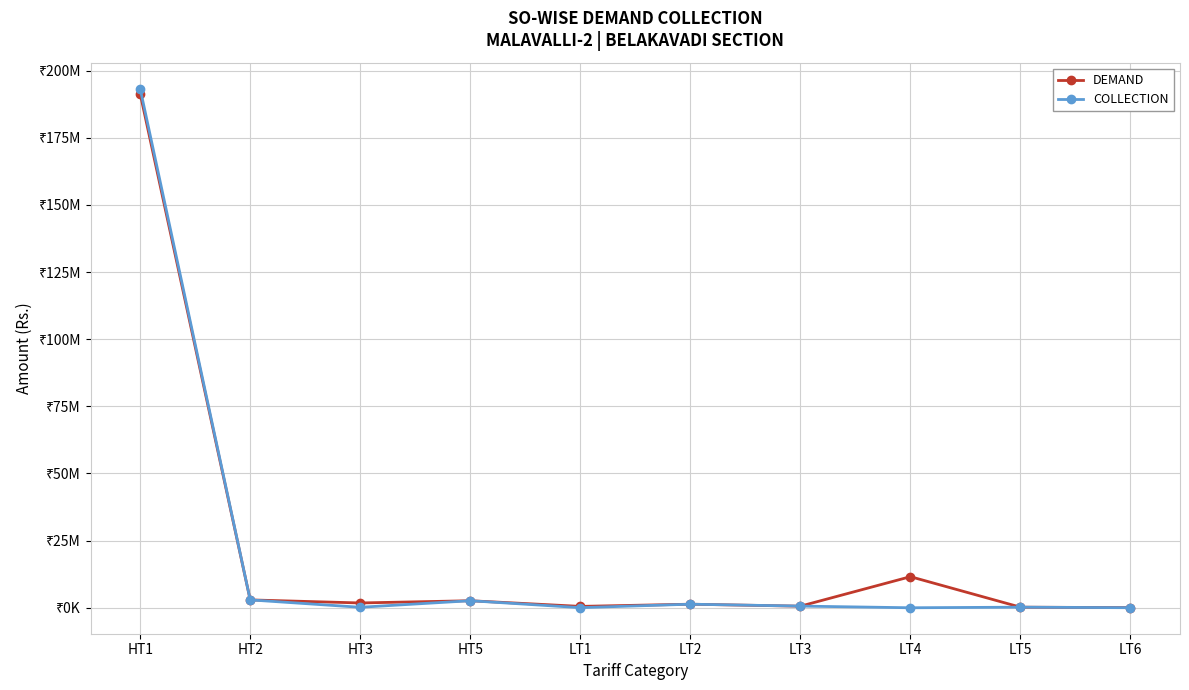

What is the total value across all series at LT4?

11572808.9